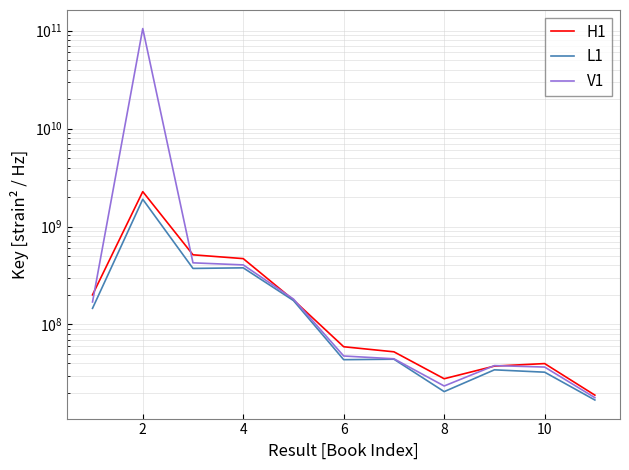

List the series in order of their peak value, lowest first.

L1, H1, V1